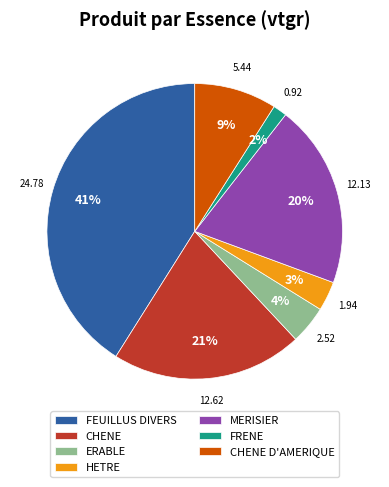

Is the sum of FRENE and FEUILLUS DIVERS greater than half?

No